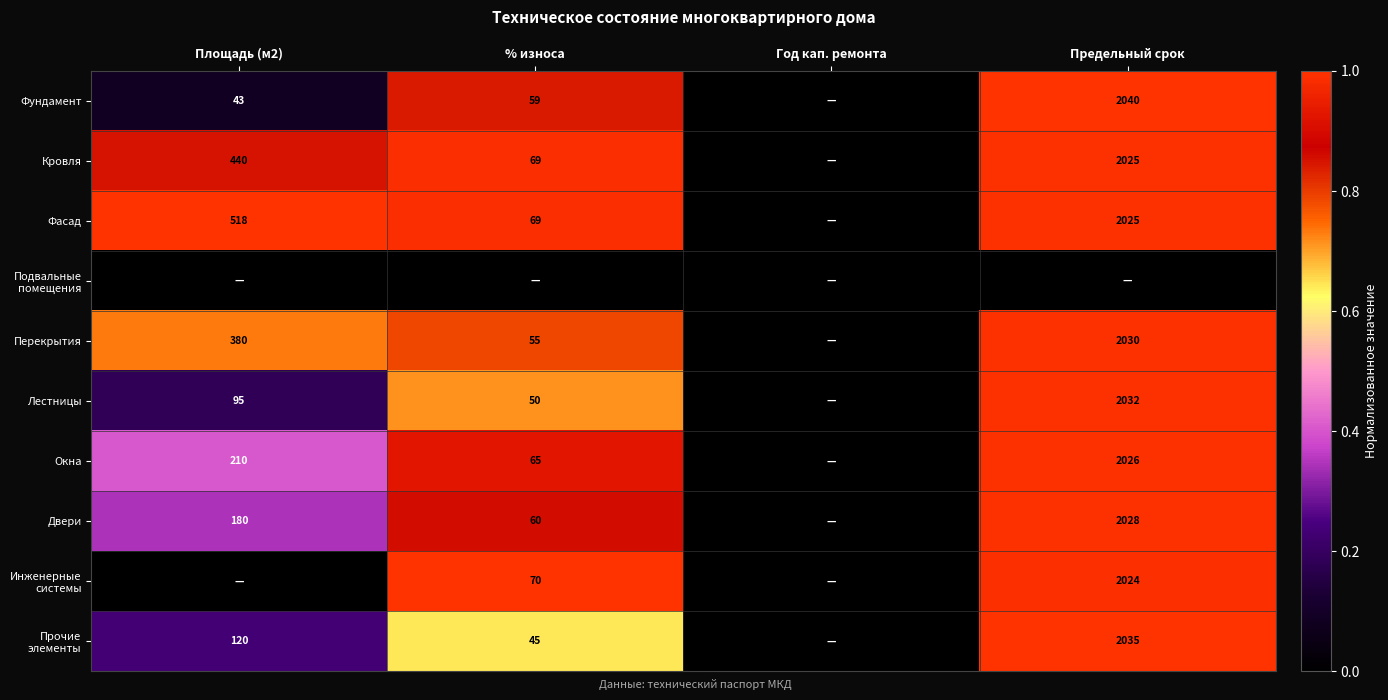

The value of Перекрытия at % износа is 30. True or false?

False